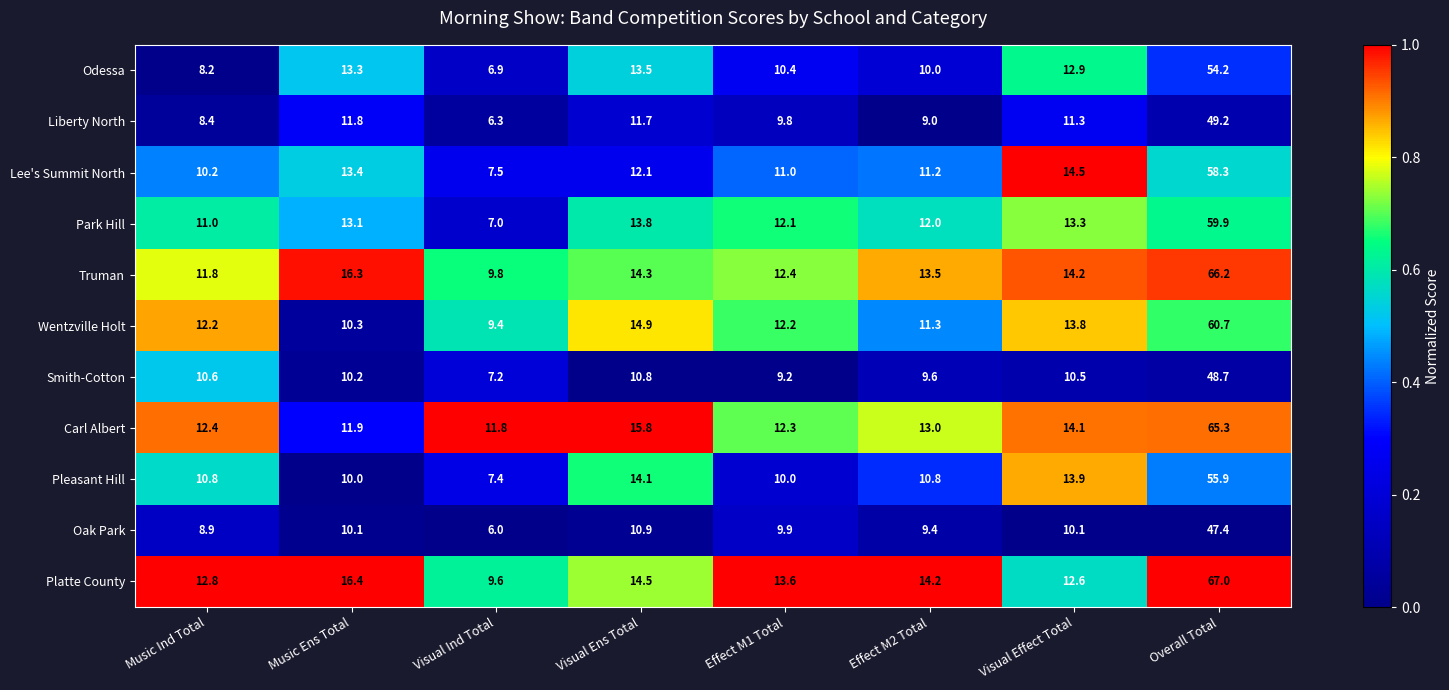

Which series has the largest range (max minus min)?

Platte County